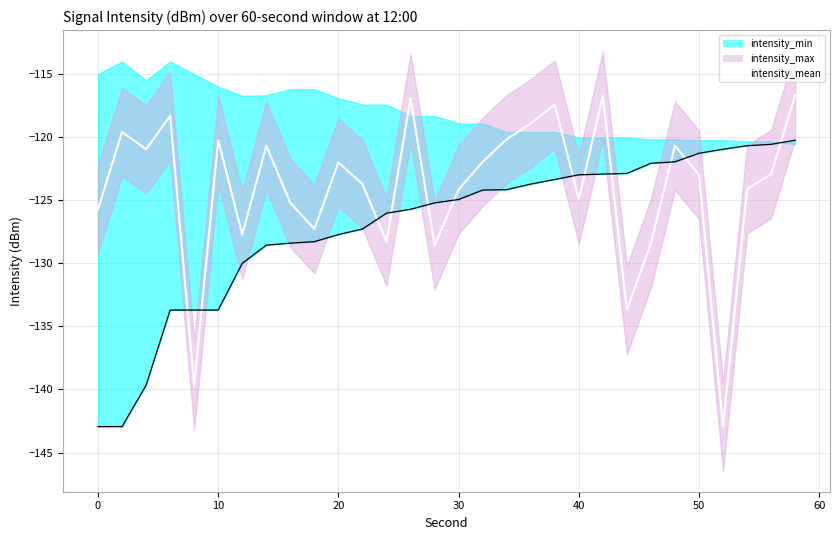

What is the difference between the maximum and minimum values?

26.3